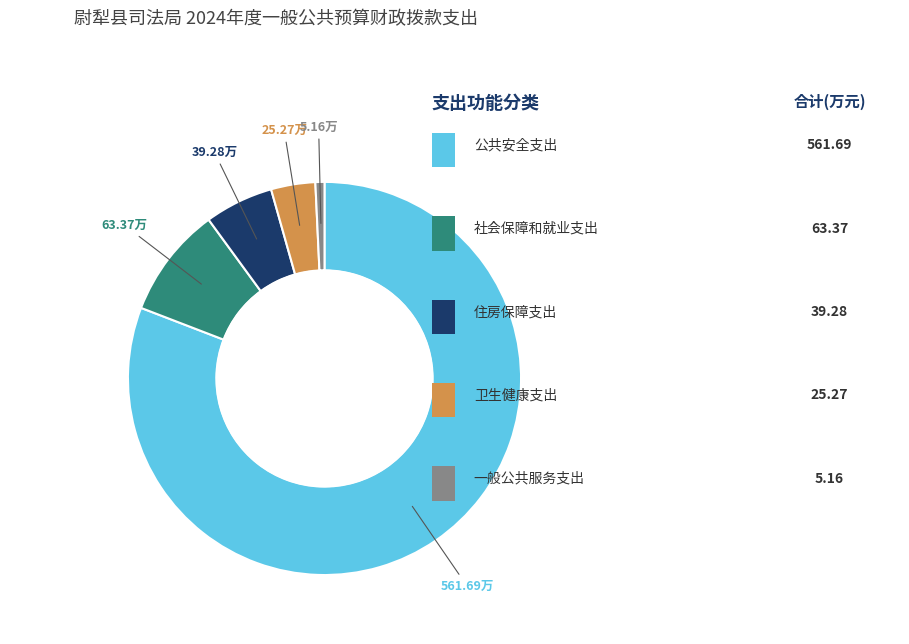

Does any single category account for the majority?

Yes